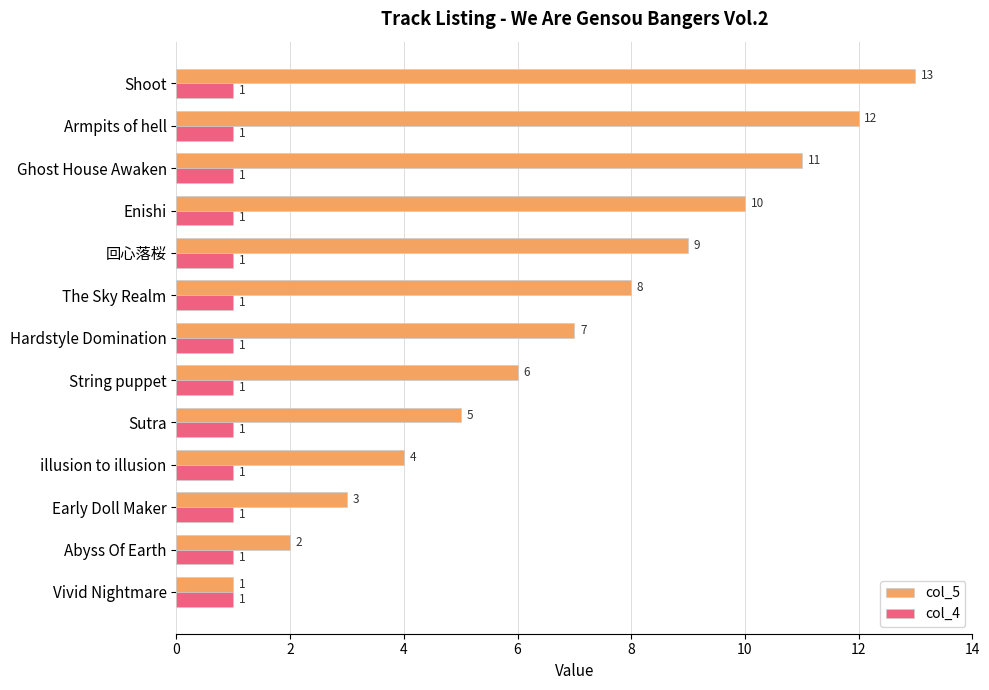

The value of col_5 at Sutra is 5. True or false?

True